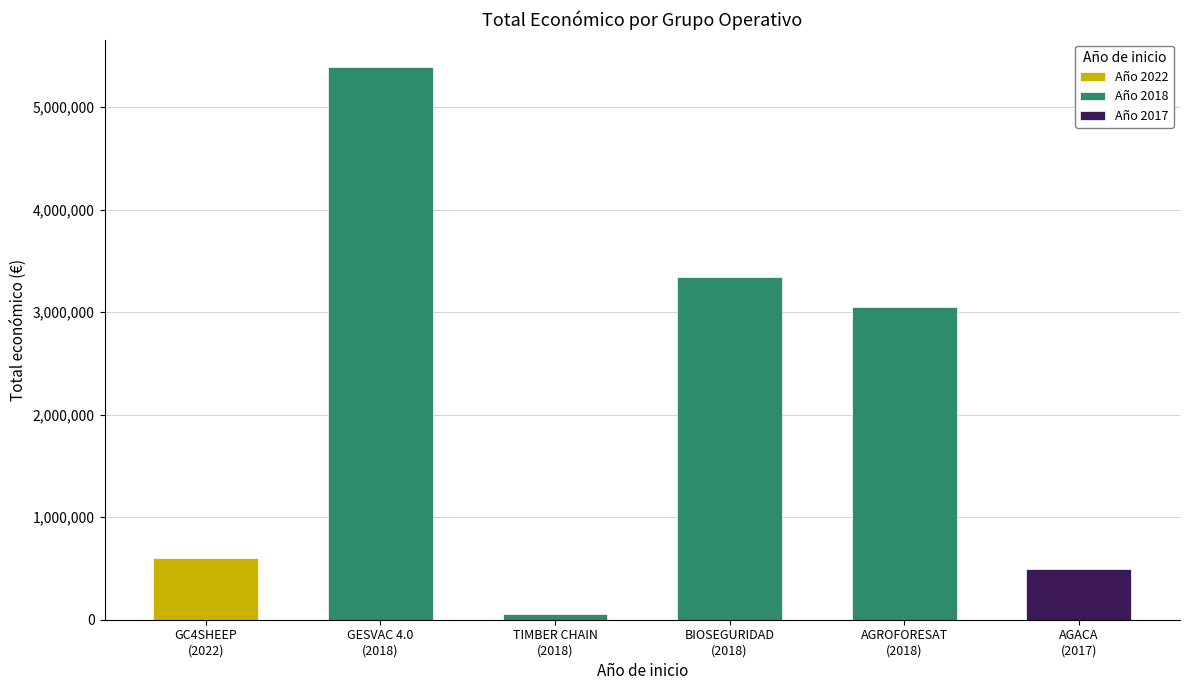

Approximately how many times larger is the value at 2018 compared to 2018?

1.1